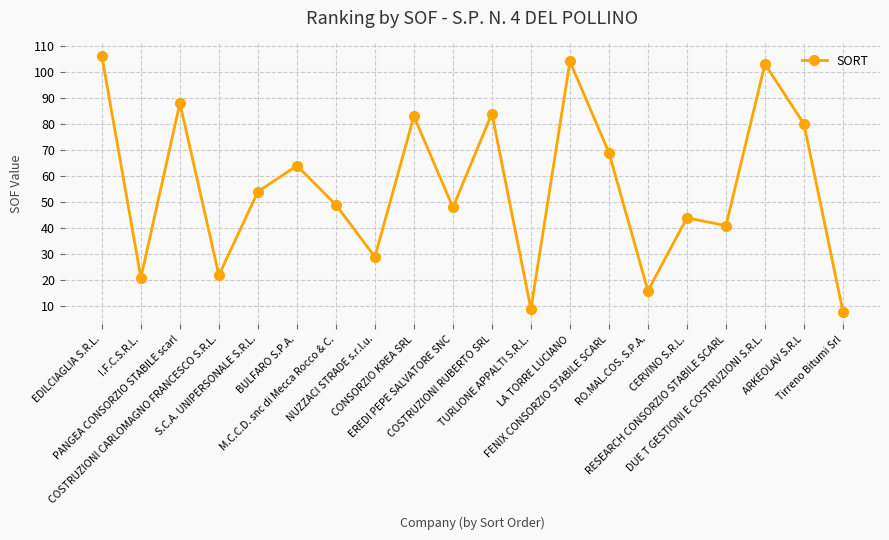

What is the value of the 13th point from the left?

104